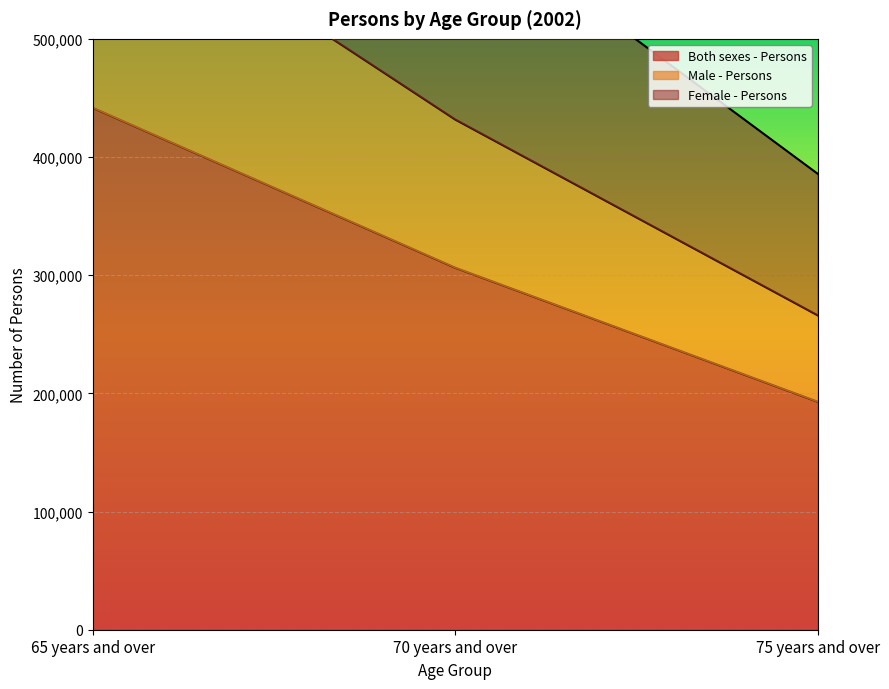

List the series in order of their peak value, highest first.

Female - Persons, Male - Persons, Both sexes - Persons